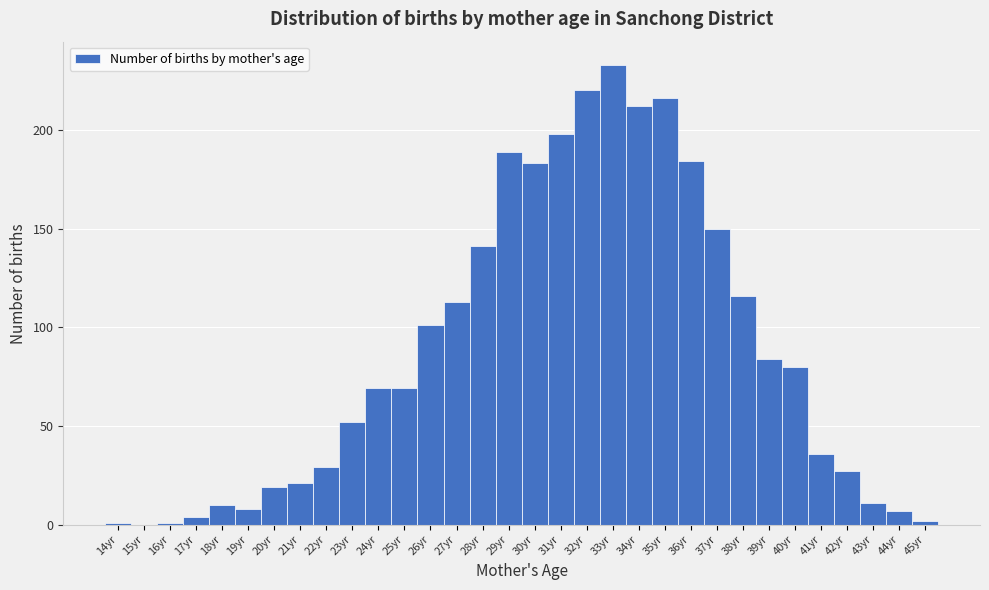

What is the height of the bar covering 34.5 to 35.5 on the x-axis? The values are not printed on the chart, so give them approximately, as read against the axis.

215